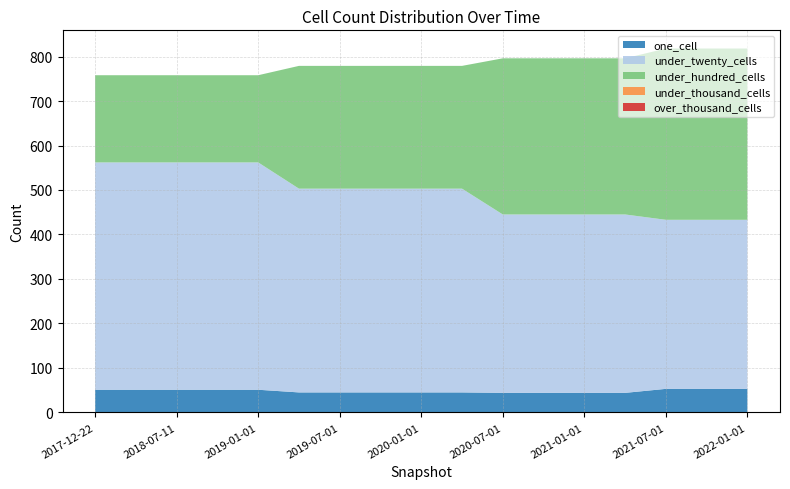

Reading left to right, transcribe all the data shown in this chart.

one_cell: 51	51	51	51	51	45	45	45	45	45	44	44	44	44	53	53	53
under_twenty_cells: 511	511	511	511	511	458	458	458	458	458	401	401	401	401	380	380	380
under_hundred_cells: 196	196	196	196	196	276	276	276	276	276	351	351	351	351	385	385	385
under_thousand_cells: 0	0	0	0	0	0	0	0	0	0	0	0	0	0	0	0	0
over_thousand_cells: 0	0	0	0	0	0	0	0	0	0	0	0	0	0	0	0	0